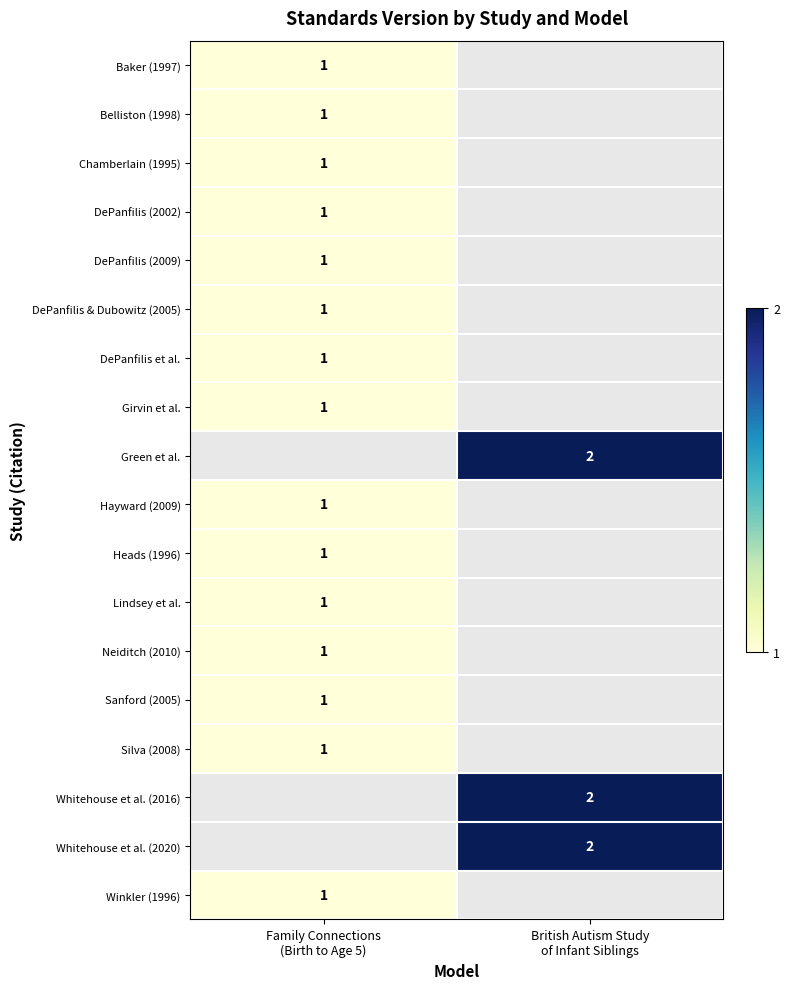

List the labels in order of Neiditch (2010) value, largest first.

Family Connections (Birth to Age 5), British Autism Study of Infant Siblings